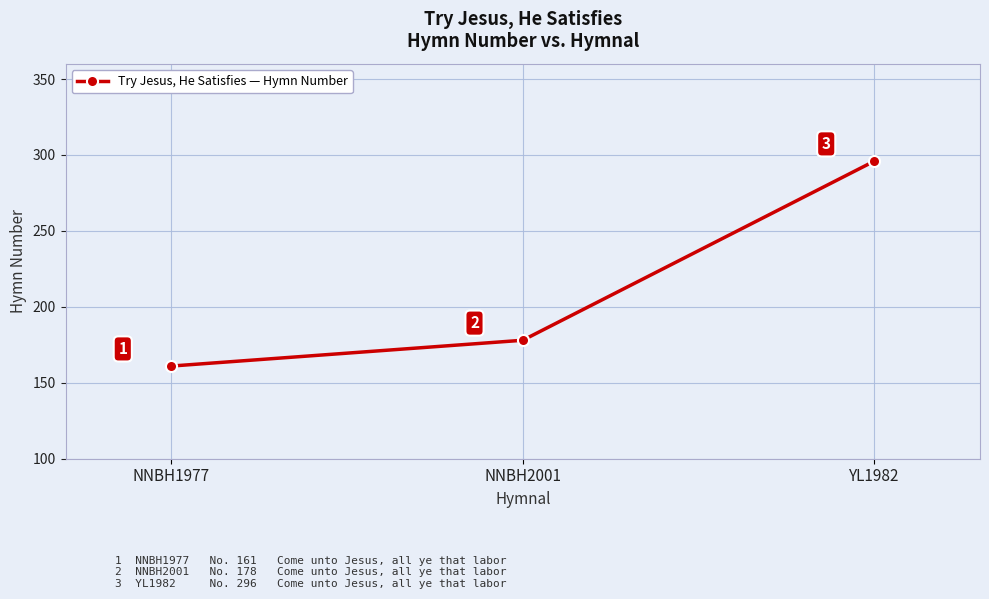

At which category does the chart reach its peak across all series?

YL1982